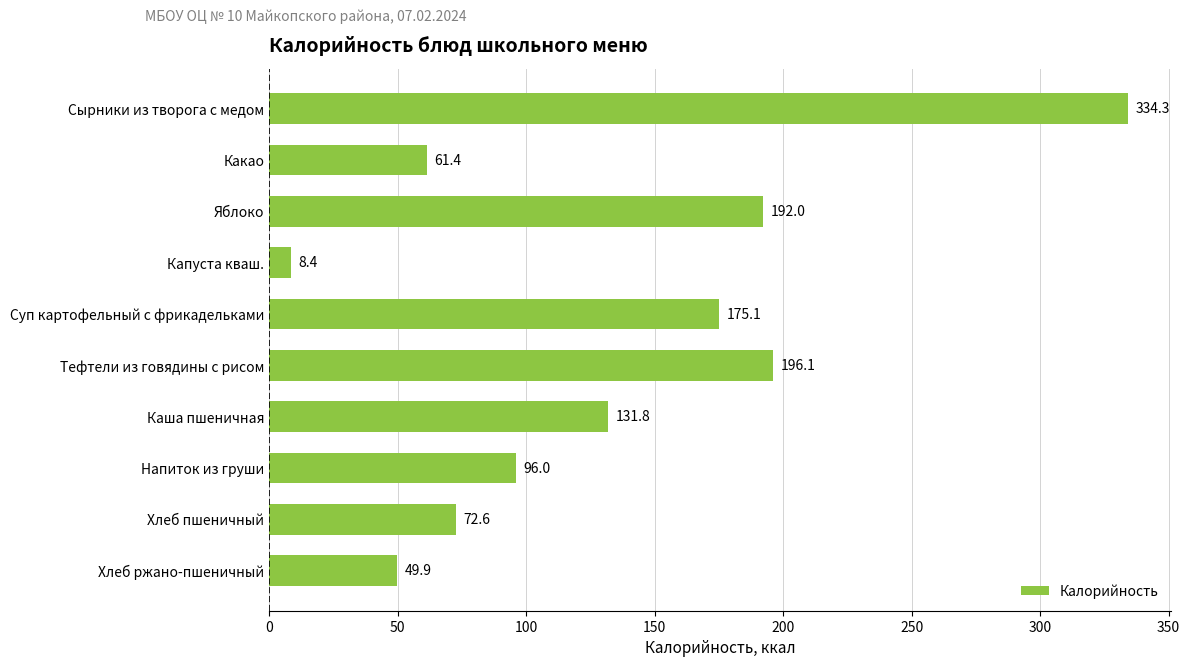

What is the change in value from Какао to Капуста кваш.?

-53.0